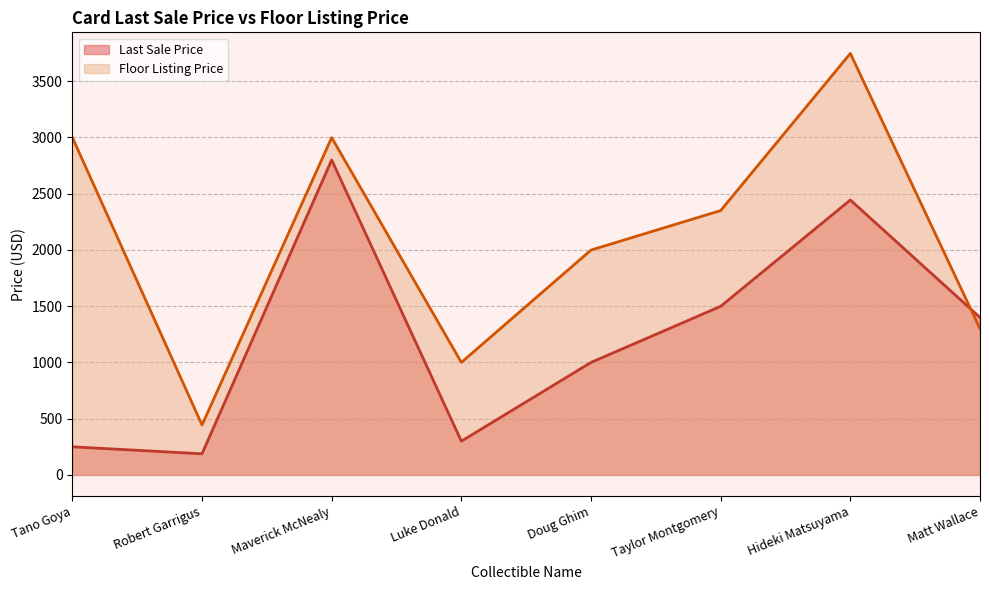

At which category is the sum across all series the highest?

Hideki Matsuyama